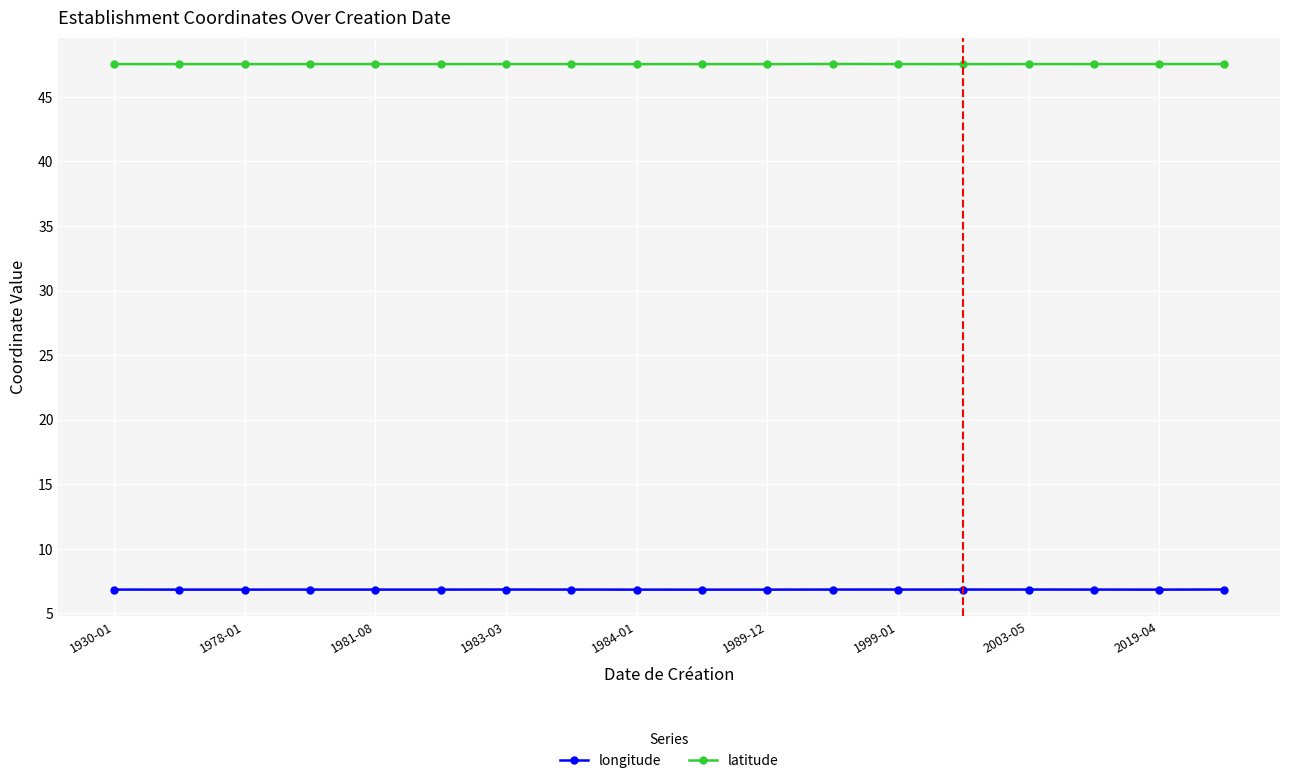

Does the chart have visible grid lines?

Yes